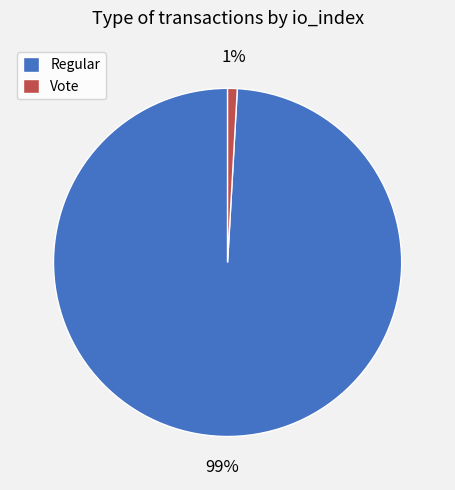

Between Vote and Regular, which is larger?

Regular